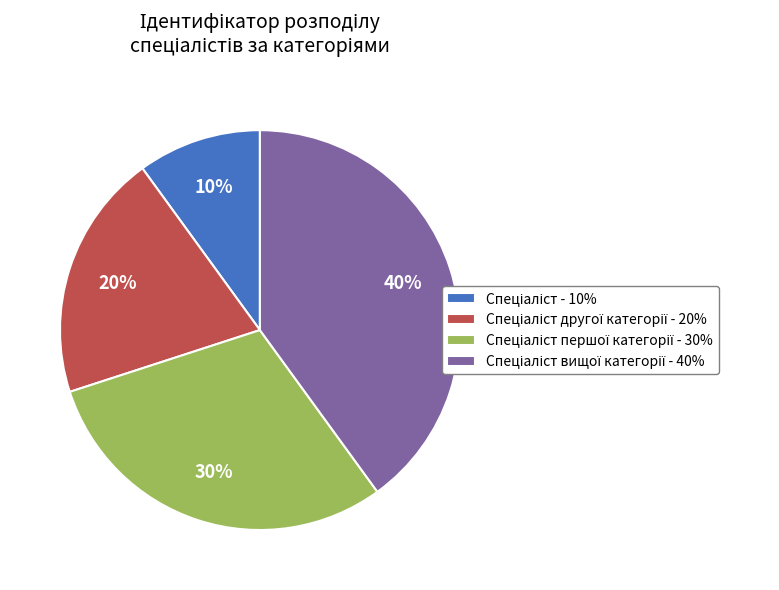

Does any single category account for the majority?

No